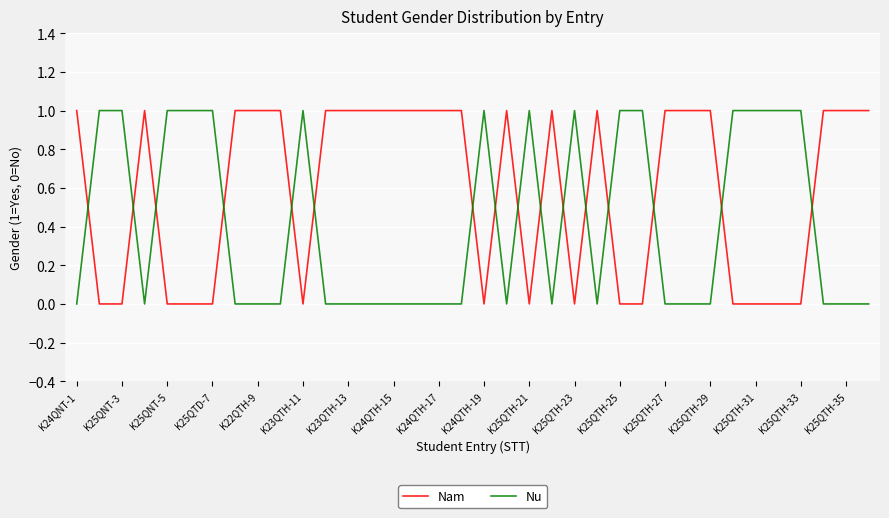

After their last crossing, which series has the higher values: Nu or Nam?

Nam